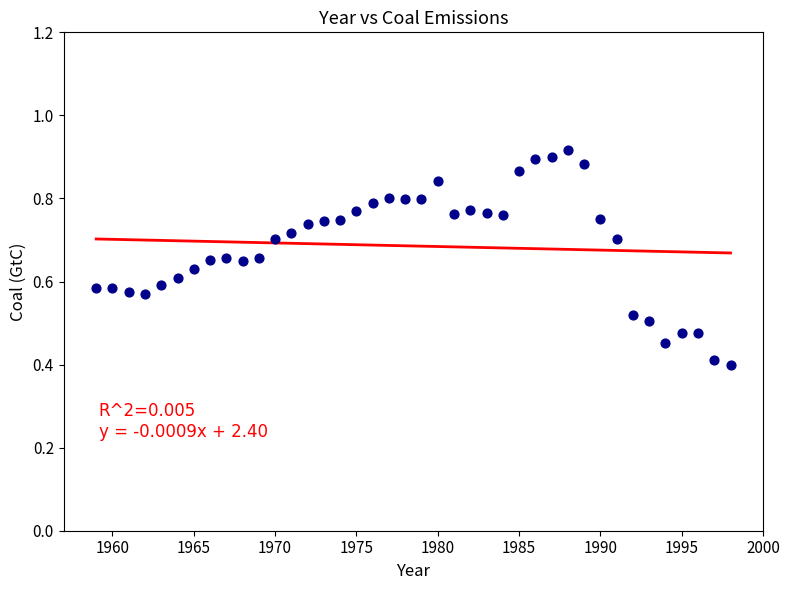

What is the range of X values (max minus min)?

39.0